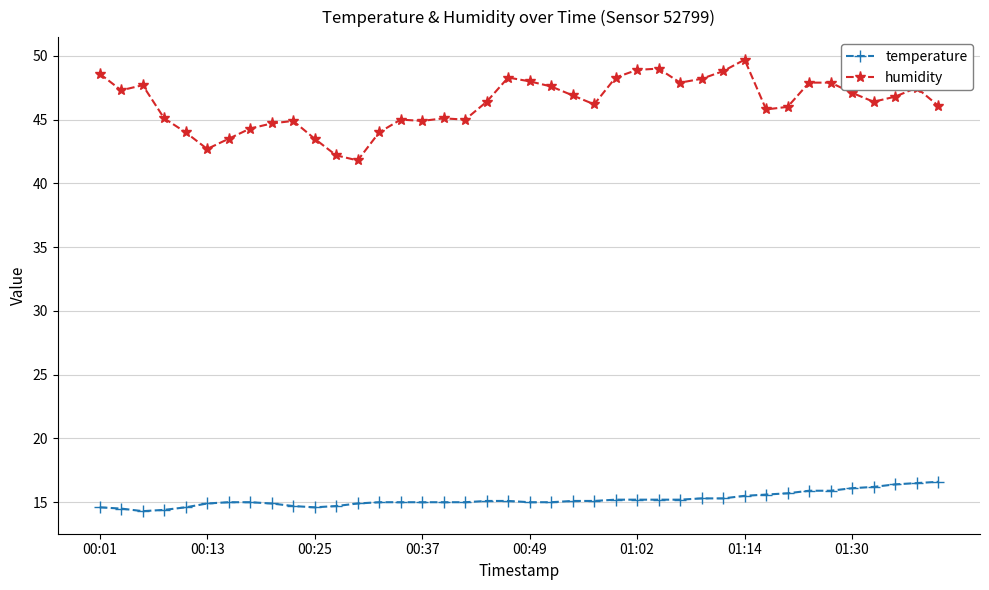

What is the difference between the maximum and minimum values in the temperature series?

2.3